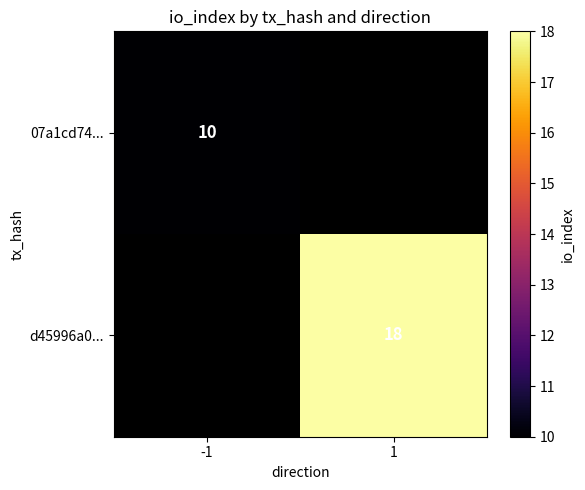

Which category has the highest value across all series?

1